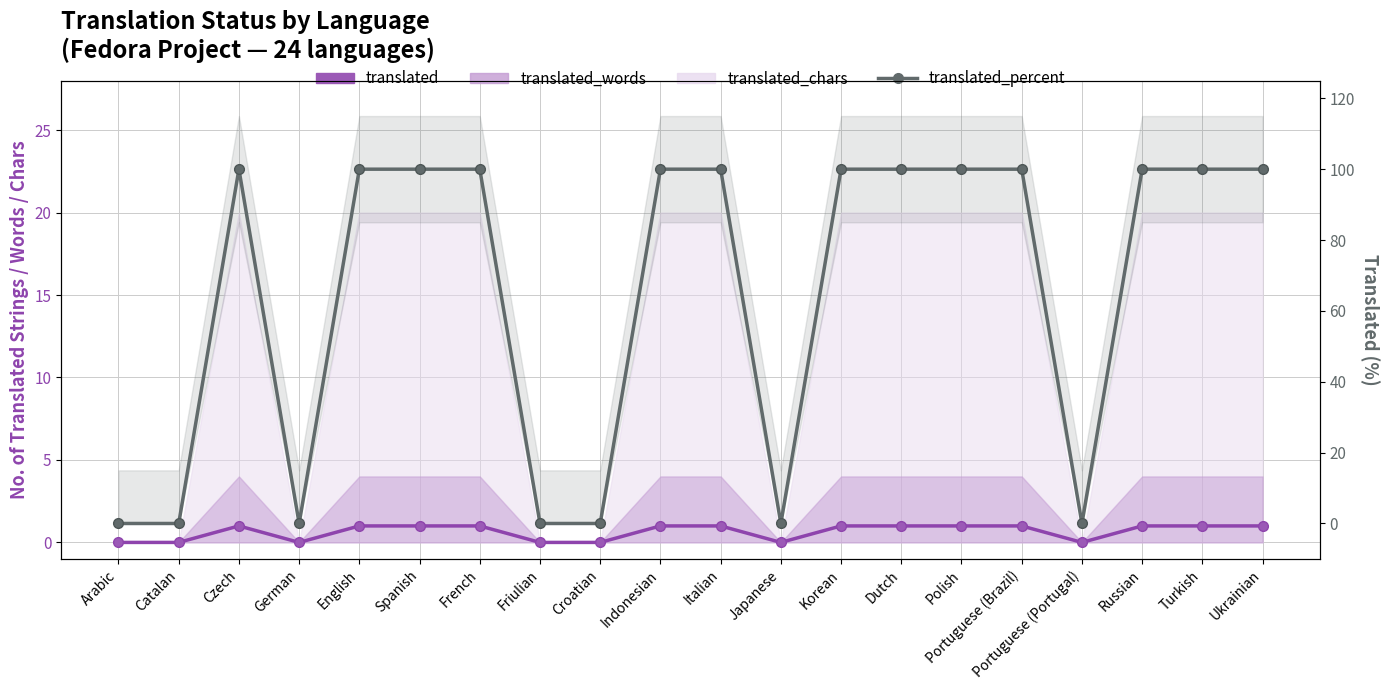

What position from the left is Indonesian?

10